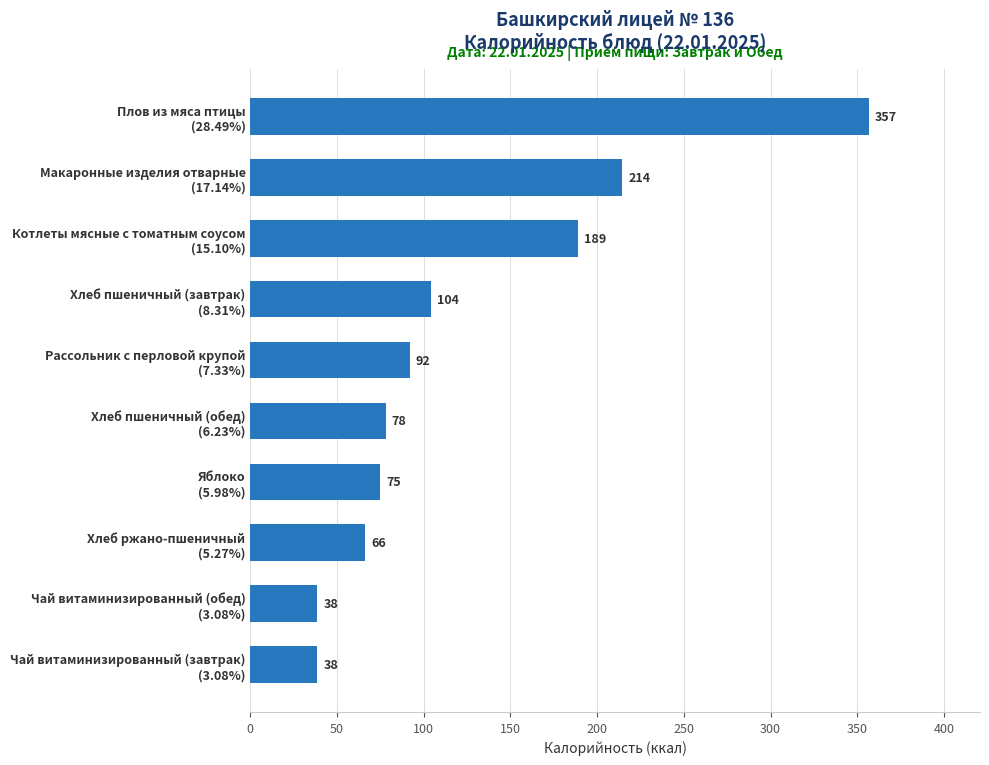

What is the smallest value displayed?

38.5